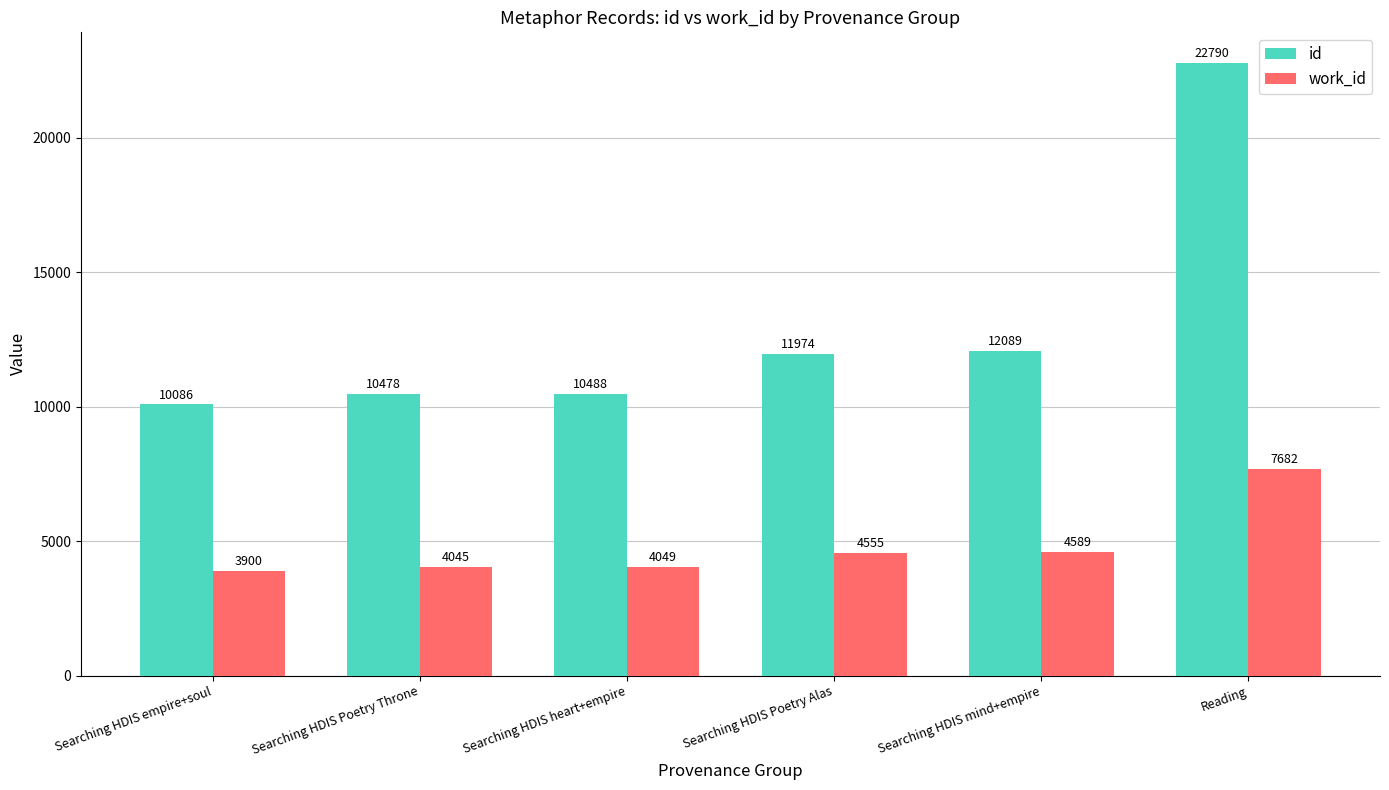

The id series shows 12089 at Searching HDIS mind+empire. True or false?

True